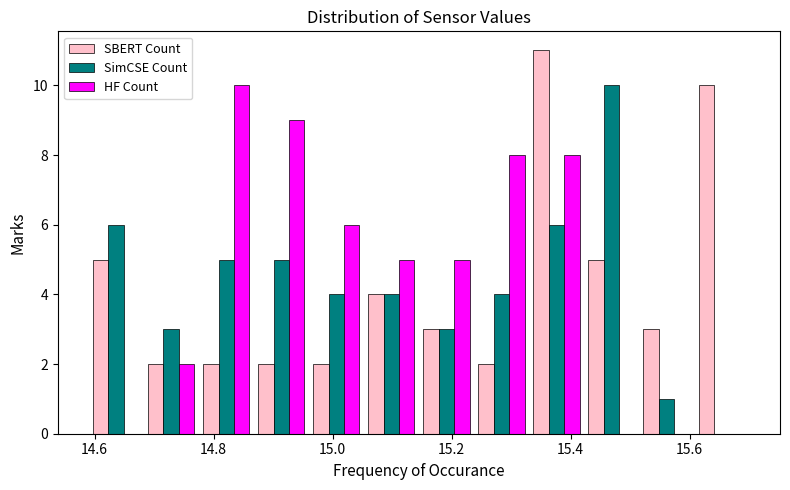

What is the height of the HF Count bar covering 14.68 to 14.78 on the x-axis? Neither the bar edges nor the heights are printed on the chart, so give them approximately, as read against the axes.

2